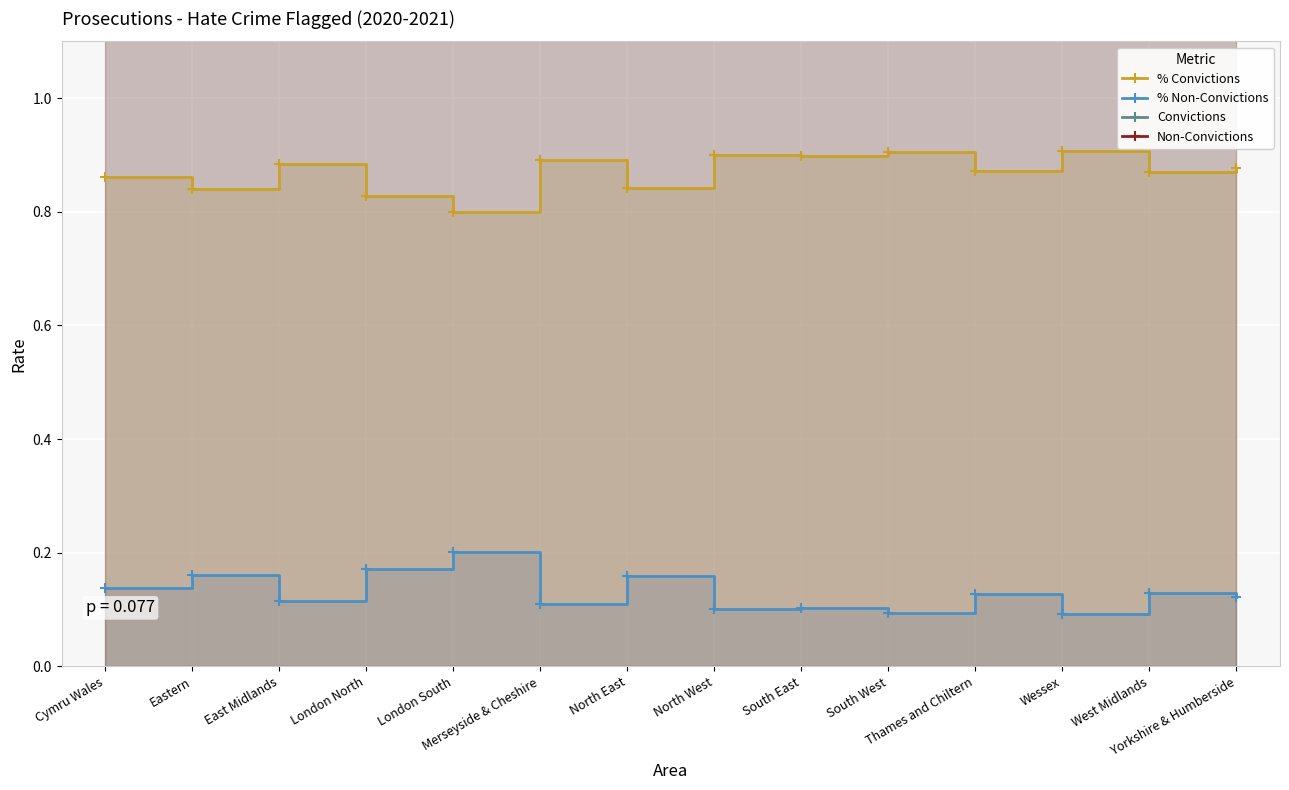

Is it true that Non-Convictions equals 86.0 at North West?

True